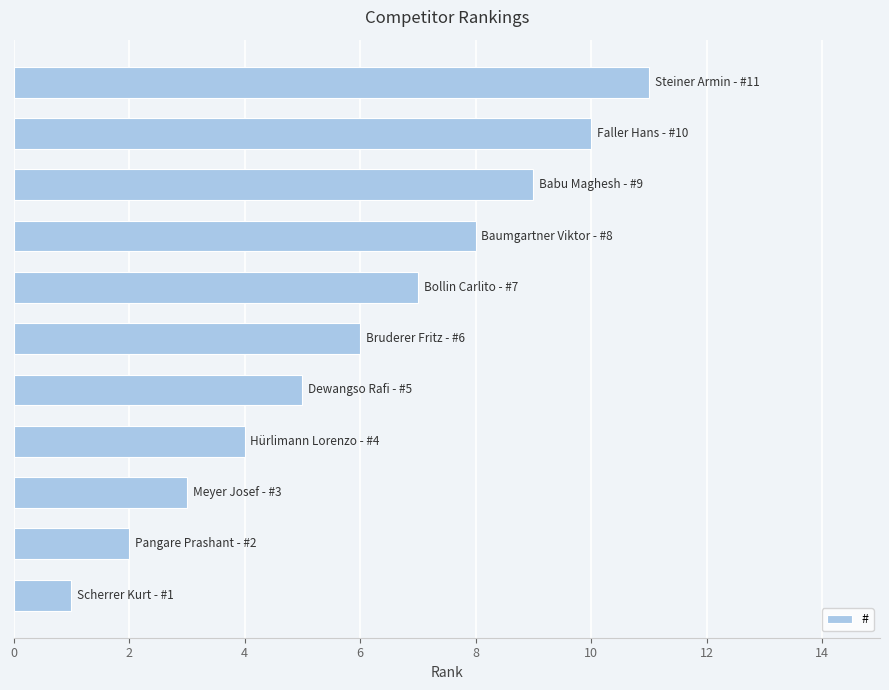

What is the average value?

6